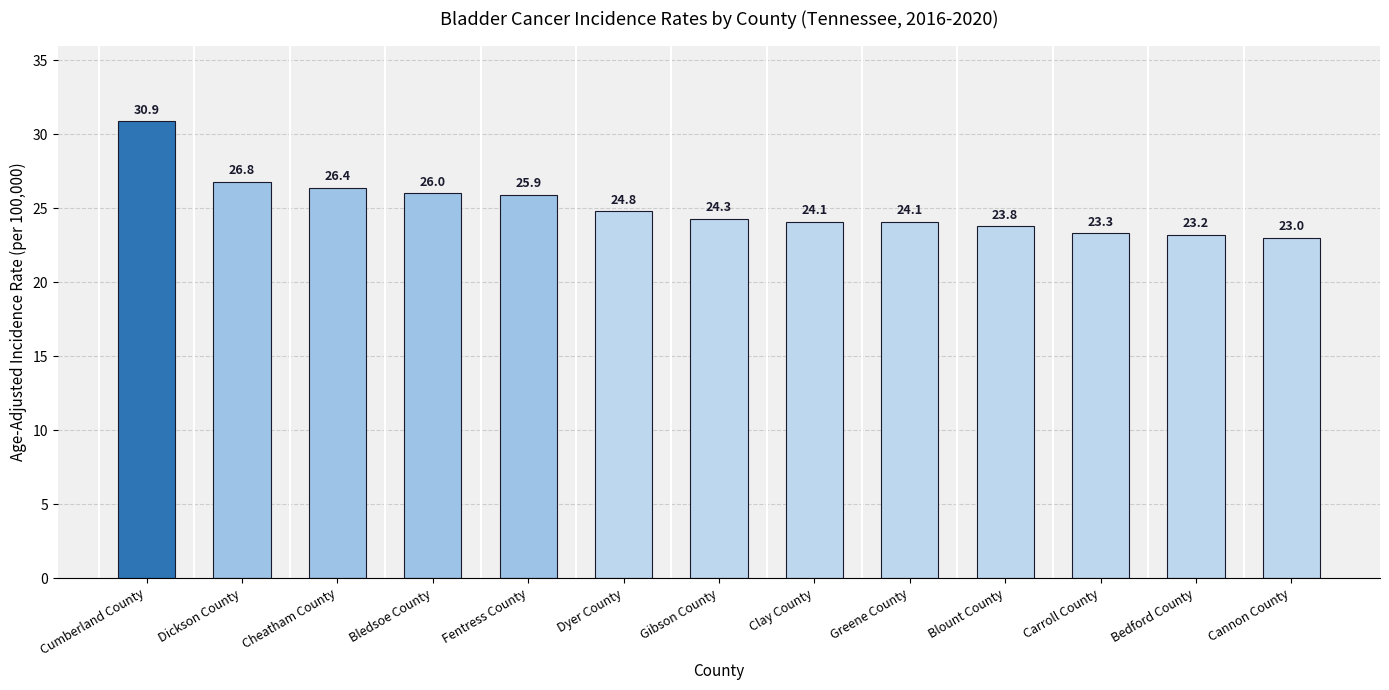

True or false: the data shows 26.4 at Cheatham County.

True